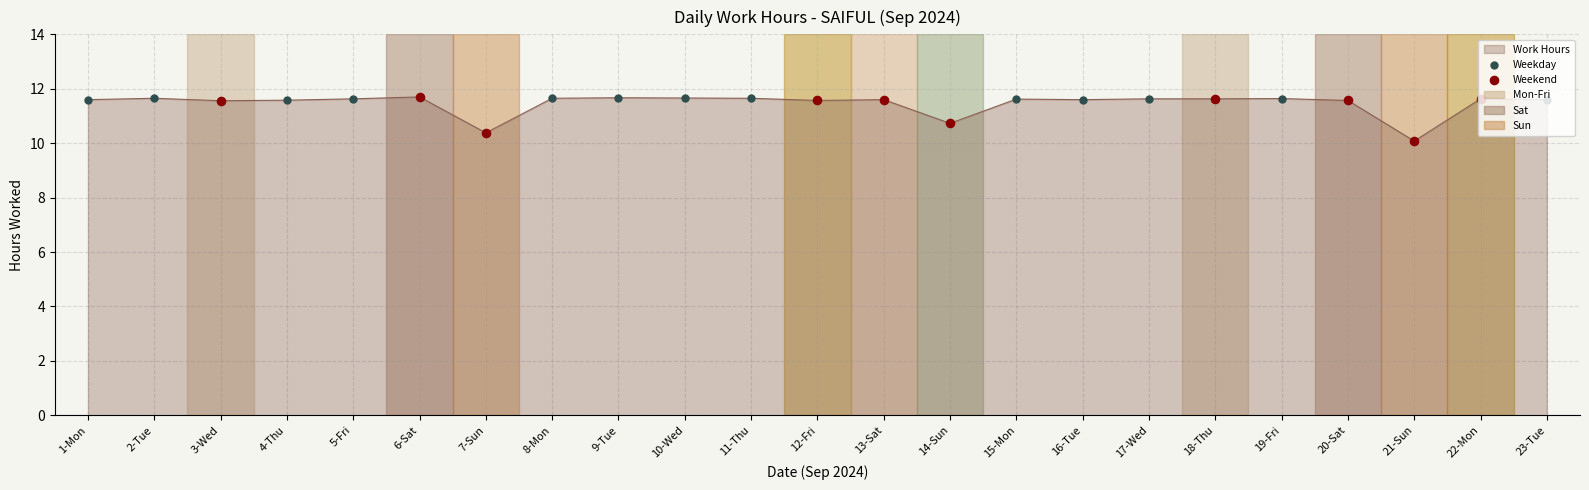

What is the change in value from 1-Mon to 6-Sat?

+0.1